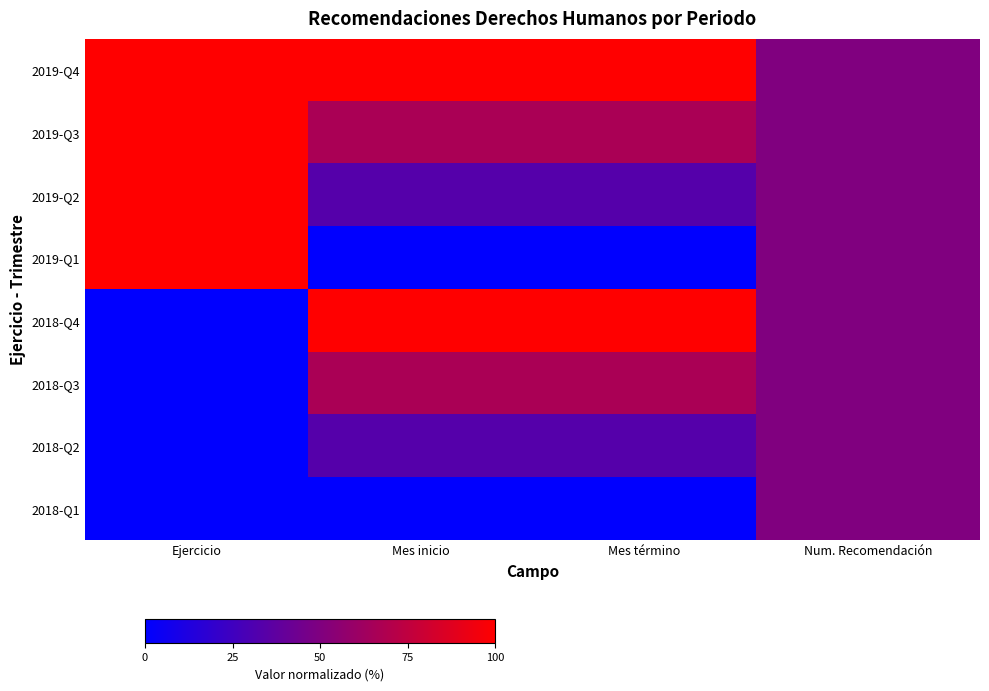

Which has a higher value, Mes término or Num. Recomendación?

Mes término